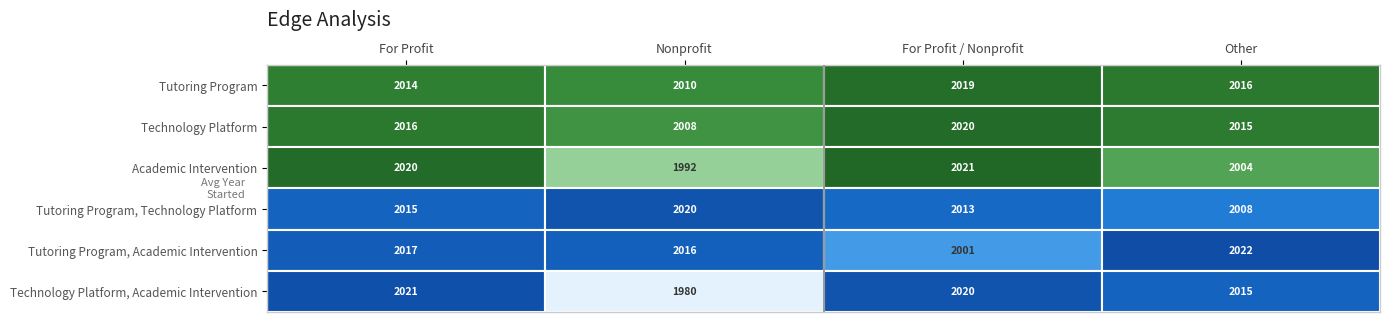

Where does the Technology Platform, Academic Intervention series first go above 2020?

For Profit